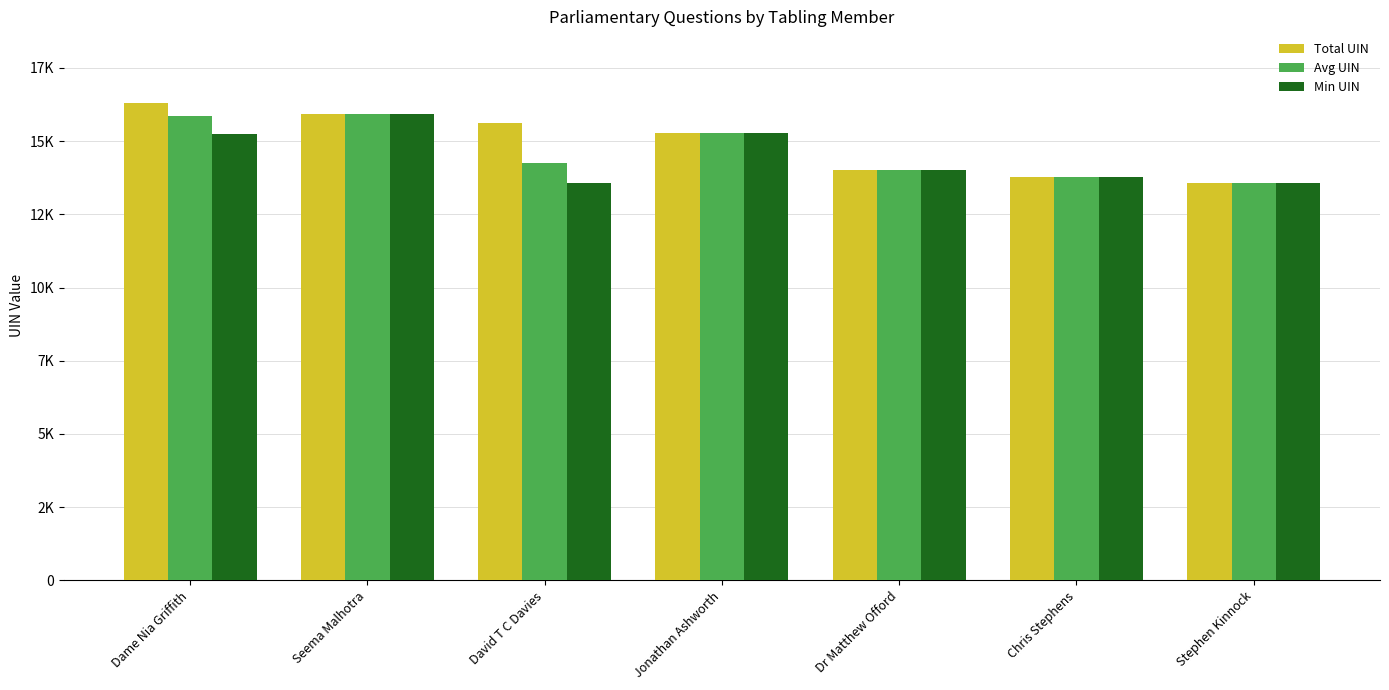

Does the chart contain stacked bars?

No